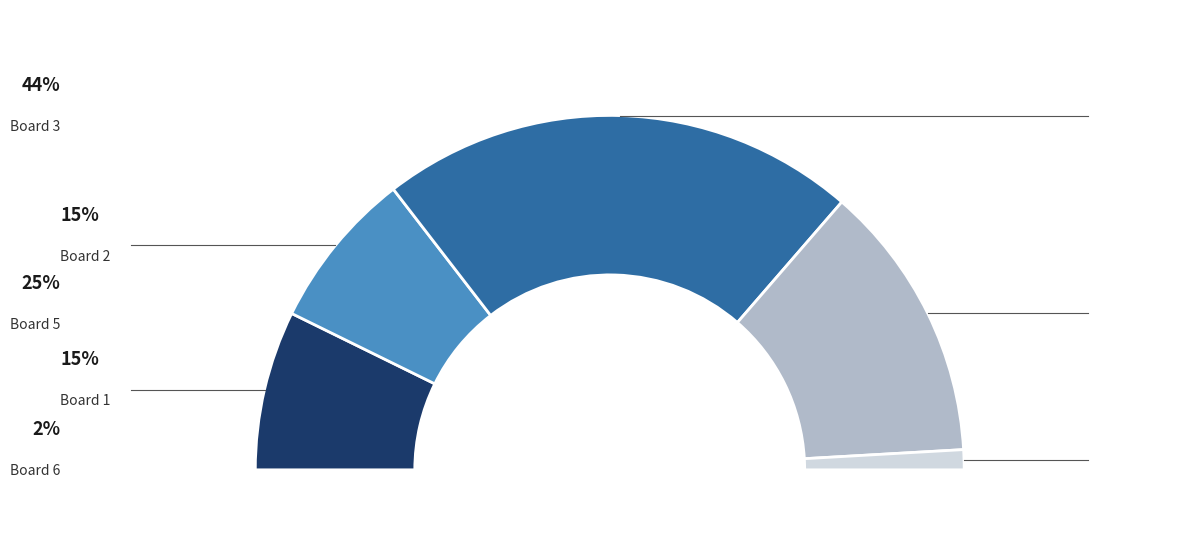

Do 5 and 2 together represent more than half of the pie?

No